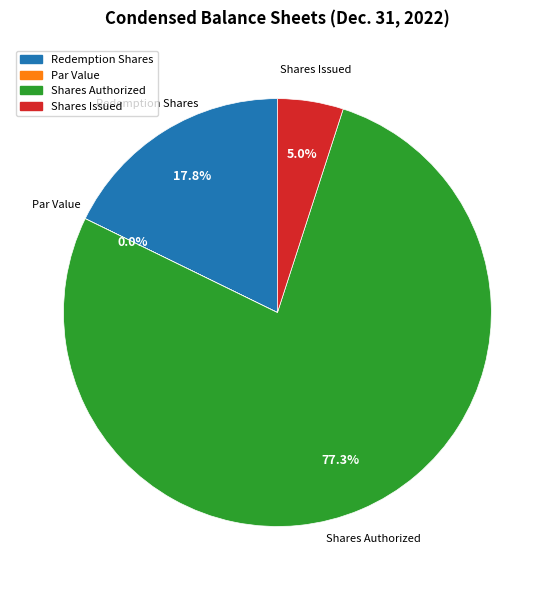

How many segments does this pie chart have?

4